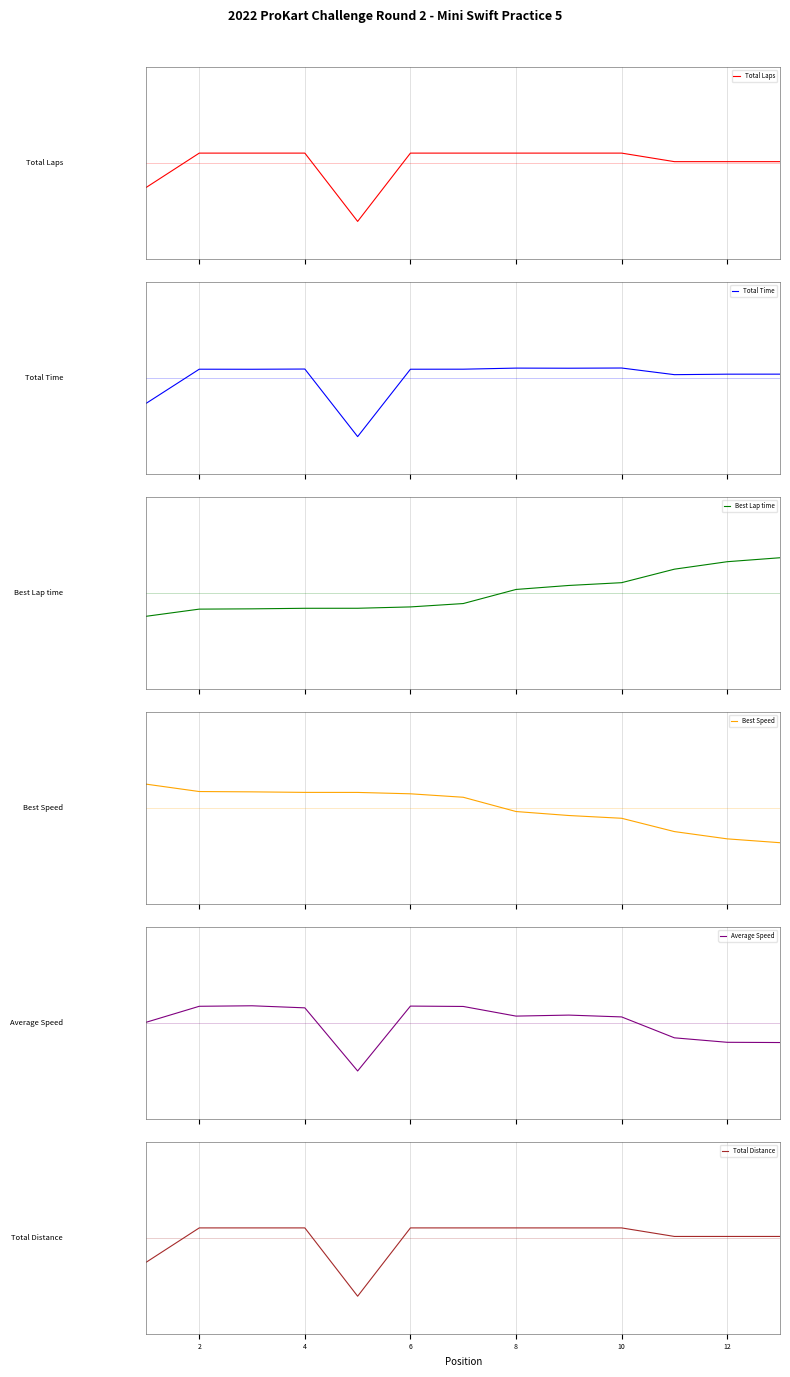

True or false: Total Laps has more than 2 points higher than both neighbors.

False